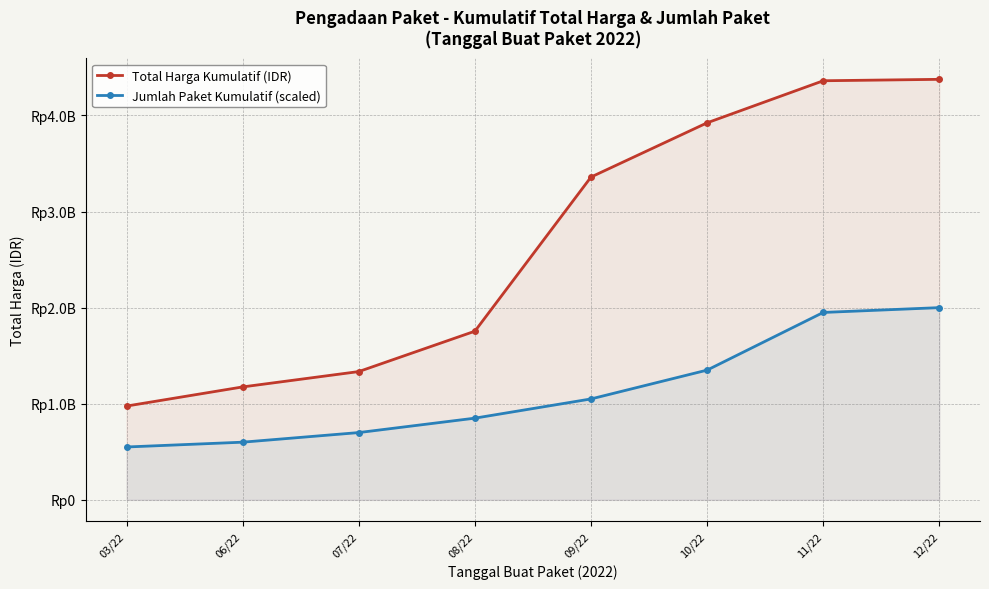

True or false: Jumlah Paket Kumulatif (scaled) and Total Harga Kumulatif (IDR) cross at least once.

False